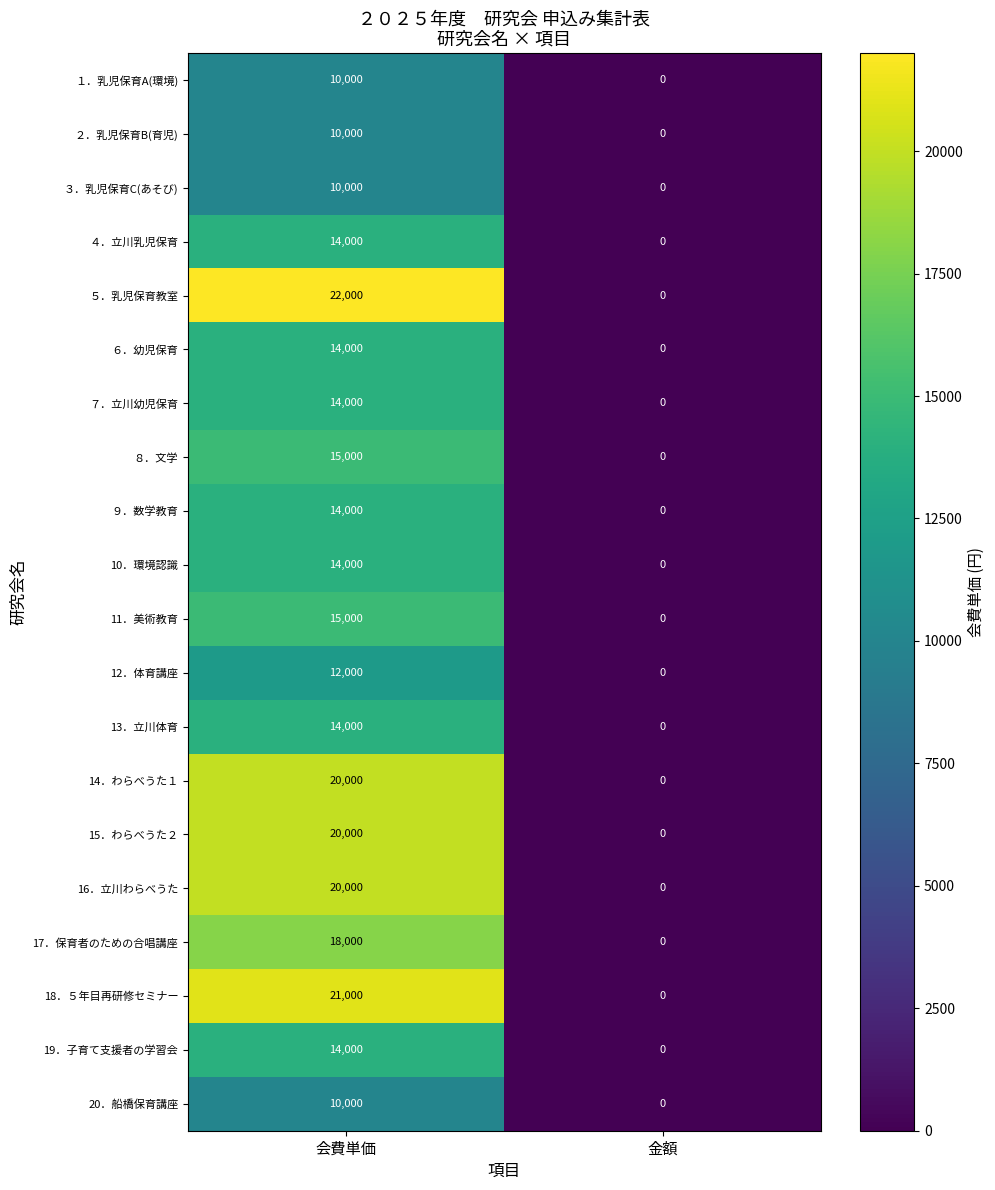

What is the average value of the ６．幼児保育 series?

7000